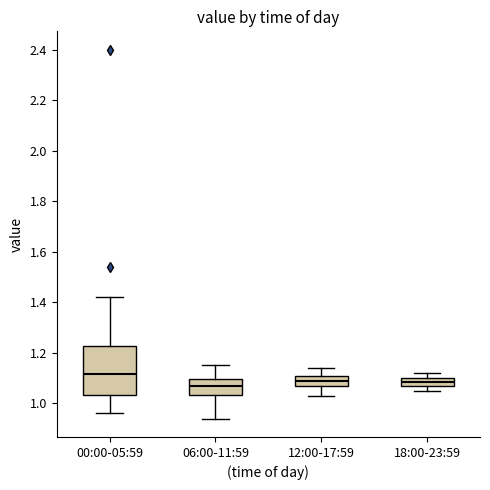

Where does the upper whisker of the box for 18:00-23:59 end on the y-axis? The values are not printed on the chart, so give them approximately, as read against the axis.

1.12